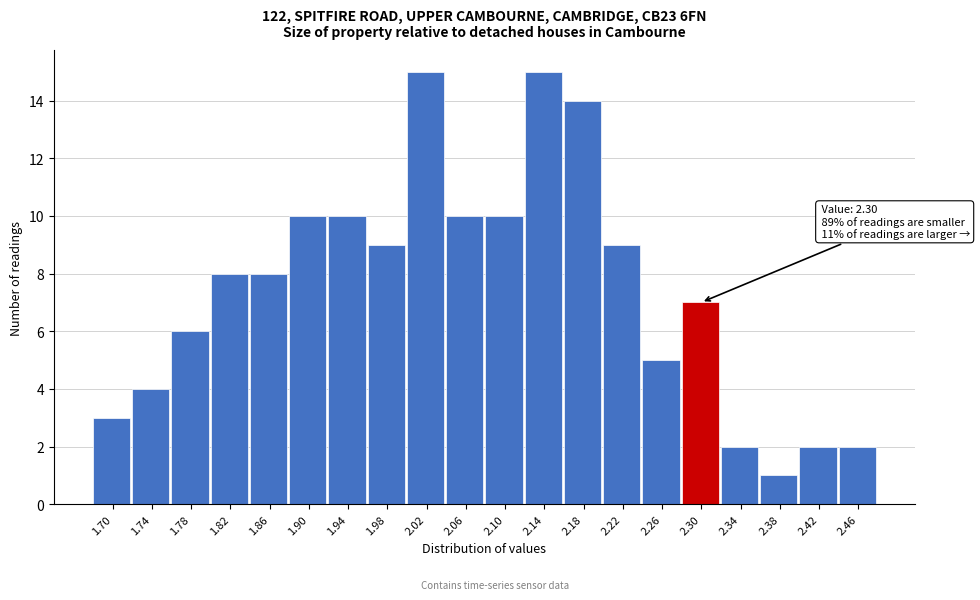

Reading left to right, extract all data points from this chart.

3	4	6	8	8	10	10	9	15	10	10	15	14	9	5	7	2	1	2	2